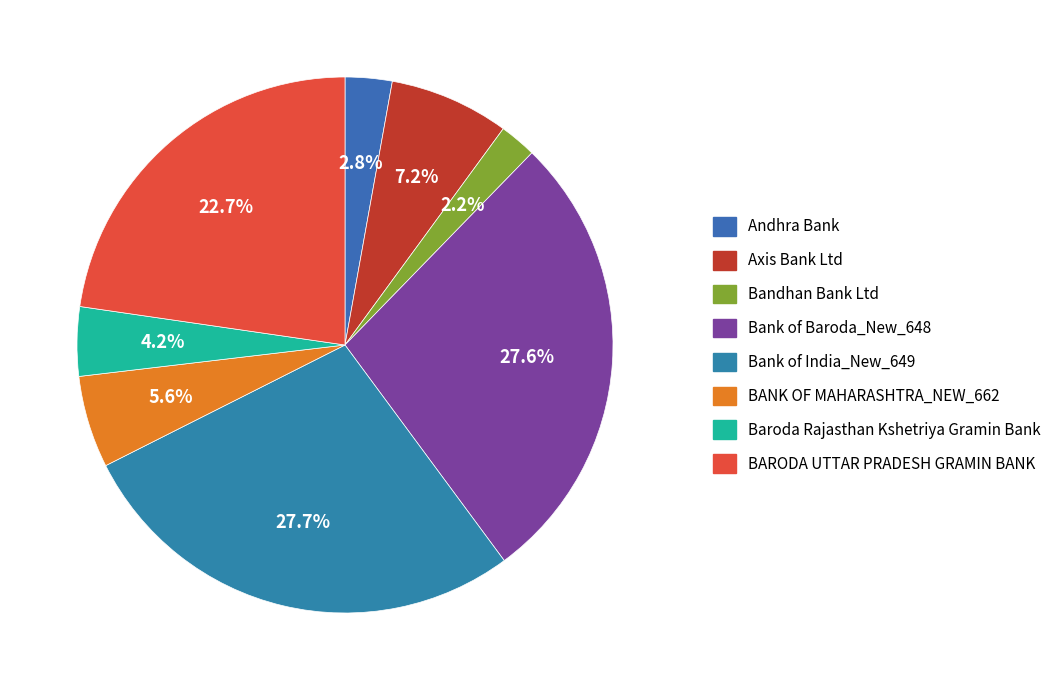

What is the ratio of the value at Andhra Bank to the value at Bank of Baroda_New_648?

0.1